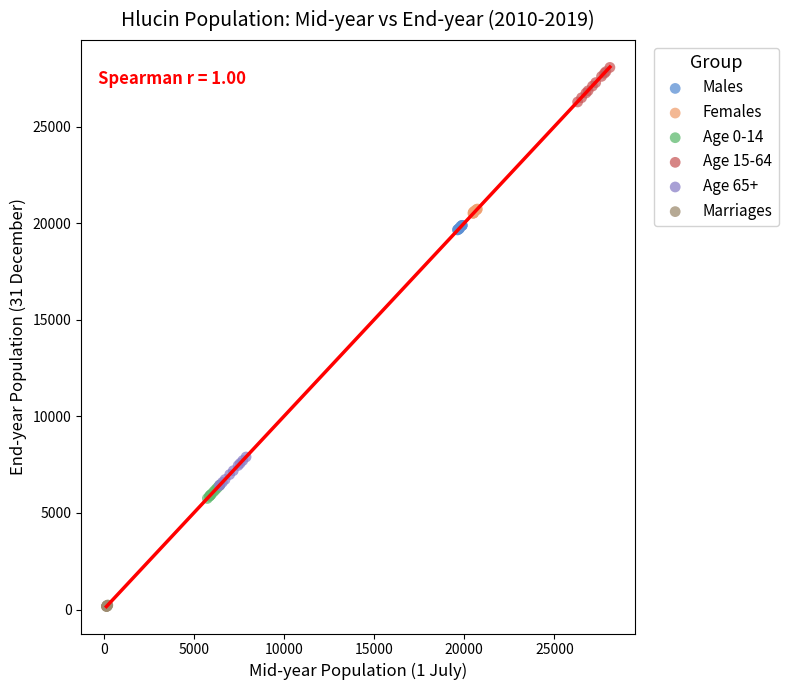

Which series reaches the maximum Y coordinate?

Age 15-64